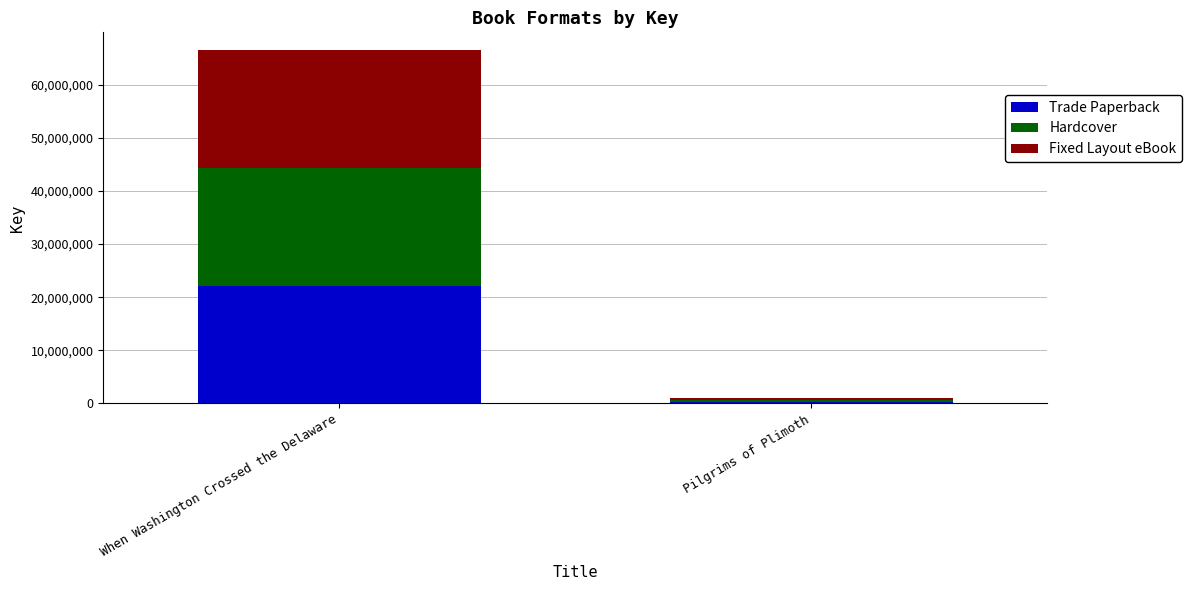

Is it true that Trade Paperback equals 29897021 at When Washington Crossed the Delaware?

False